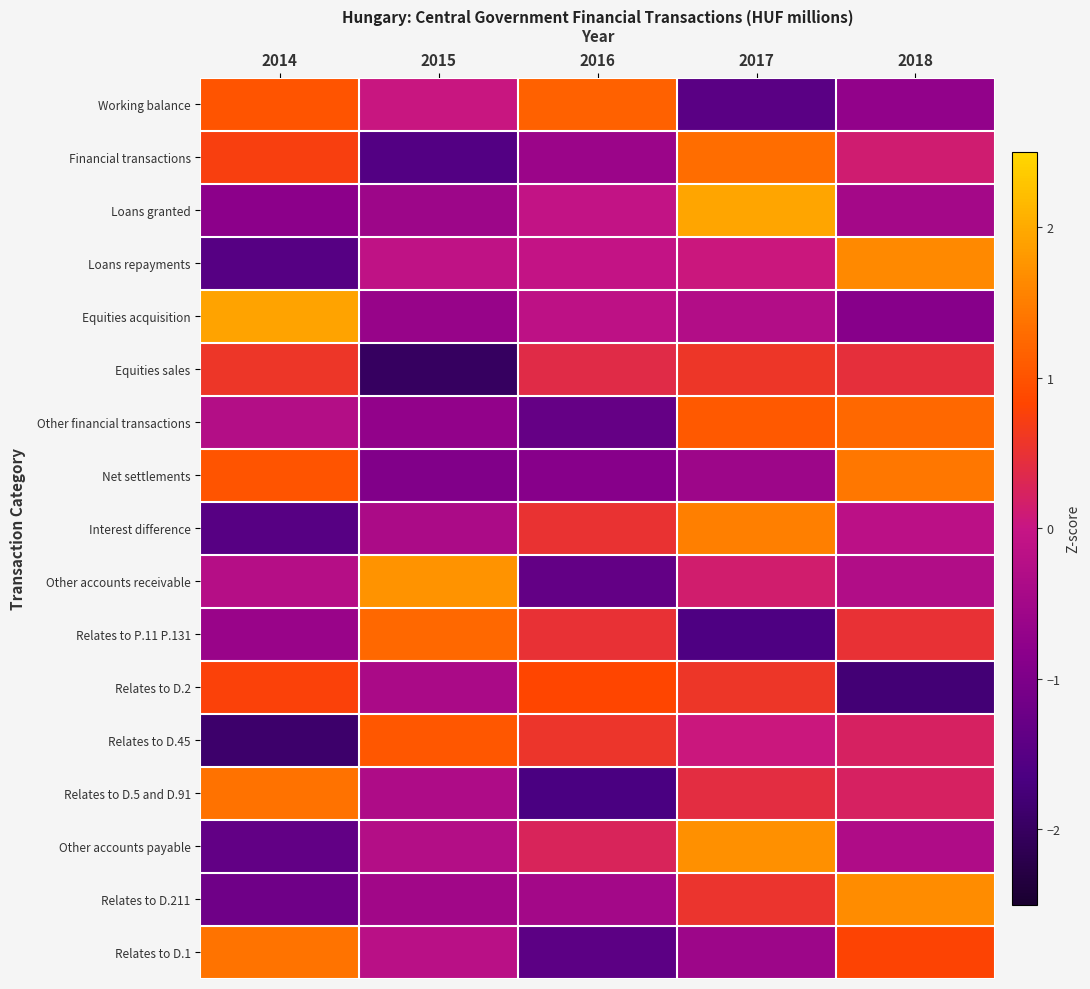

List the series in order of their peak value, highest first.

Loans granted, Equities acquisition, Other accounts receivable, Other accounts payable, Relates to D.211, Loans repayments, Interest difference, Net settlements, Relates to D.1, Relates to D.5 and D.91, Financial transactions, Other financial transactions, Relates to P.11 P.131, Working balance, Relates to D.45, Relates to D.2, Equities sales